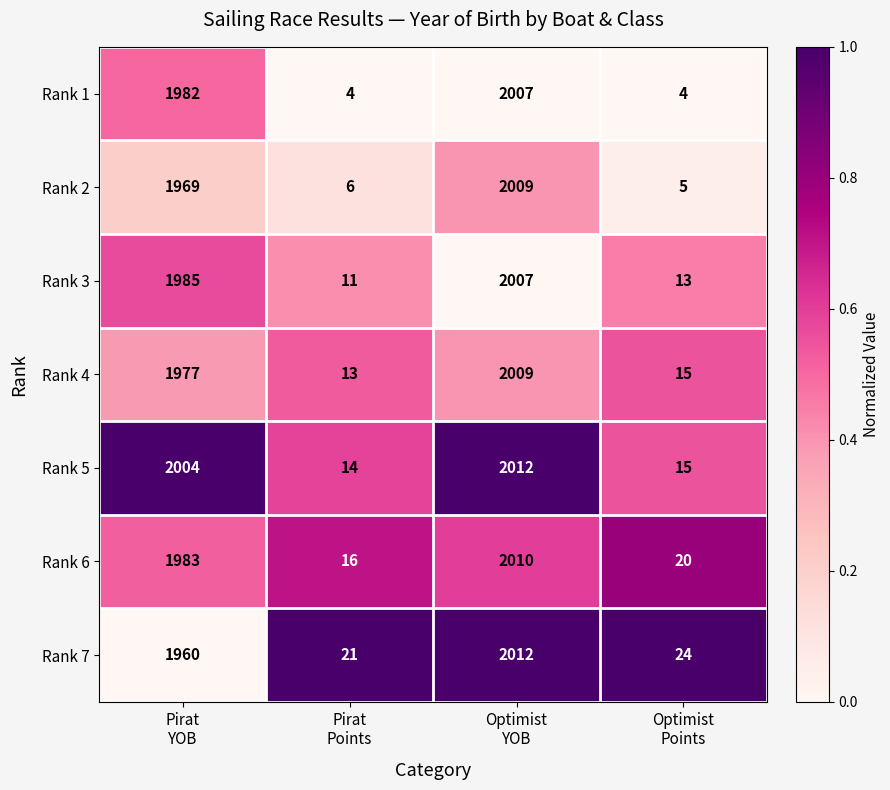

What is the average value of the Rank 3 series?

1004